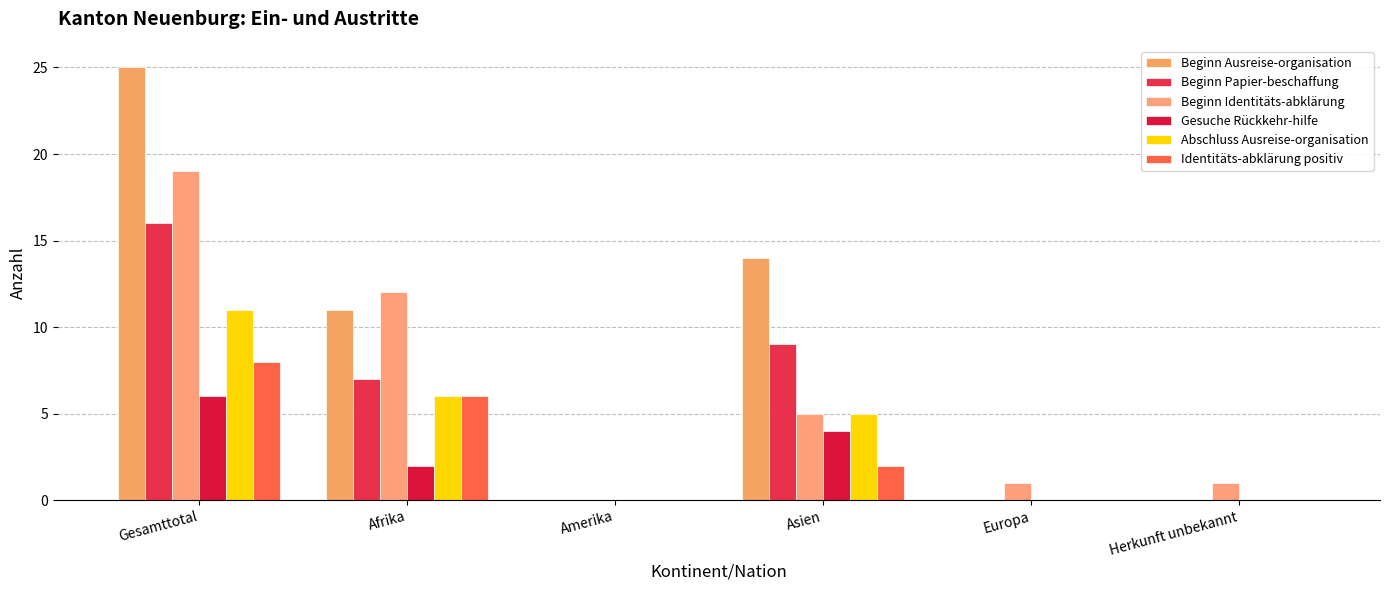

What is the average value of the Abschluss Ausreise-organisation series?

4